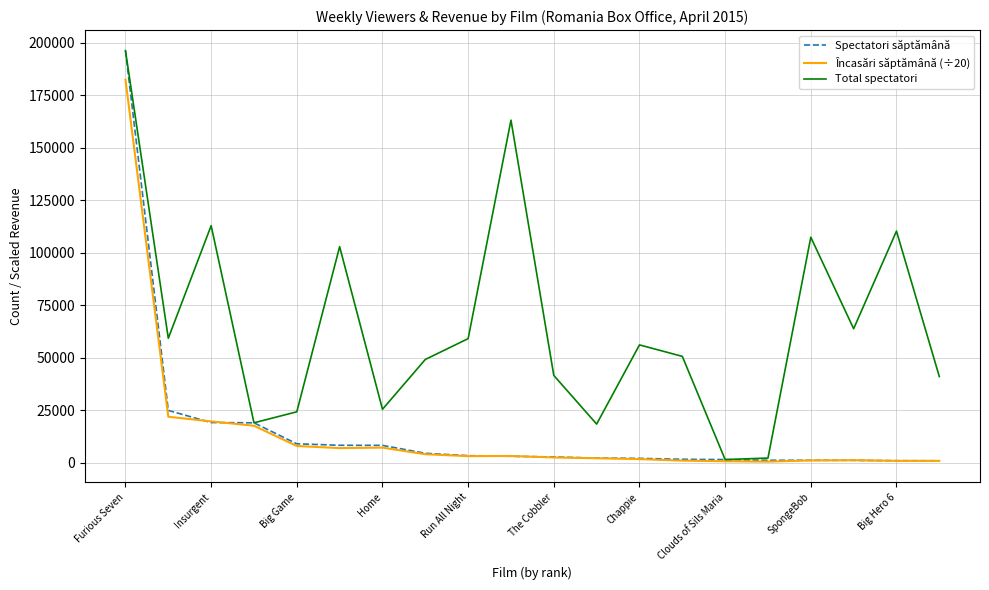

Which series has the largest total across all categories?

Total spectatori